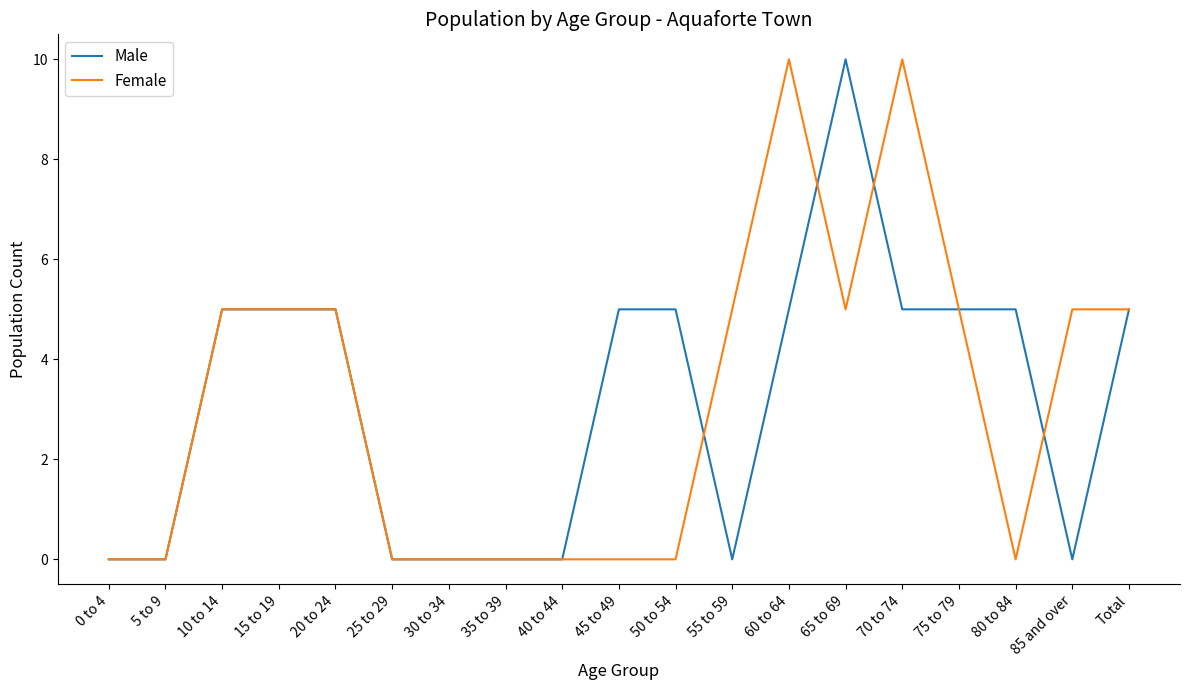

Count the number of data series in this chart.

2